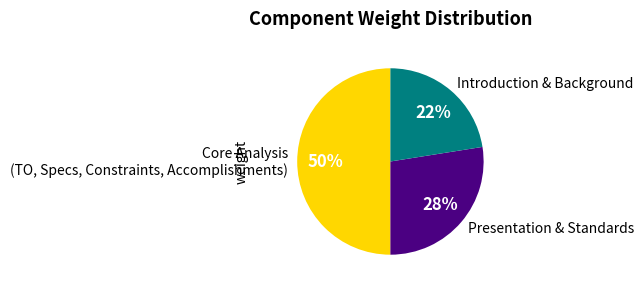

True or false: Presentation & Standards accounts for 28% of the total.

True